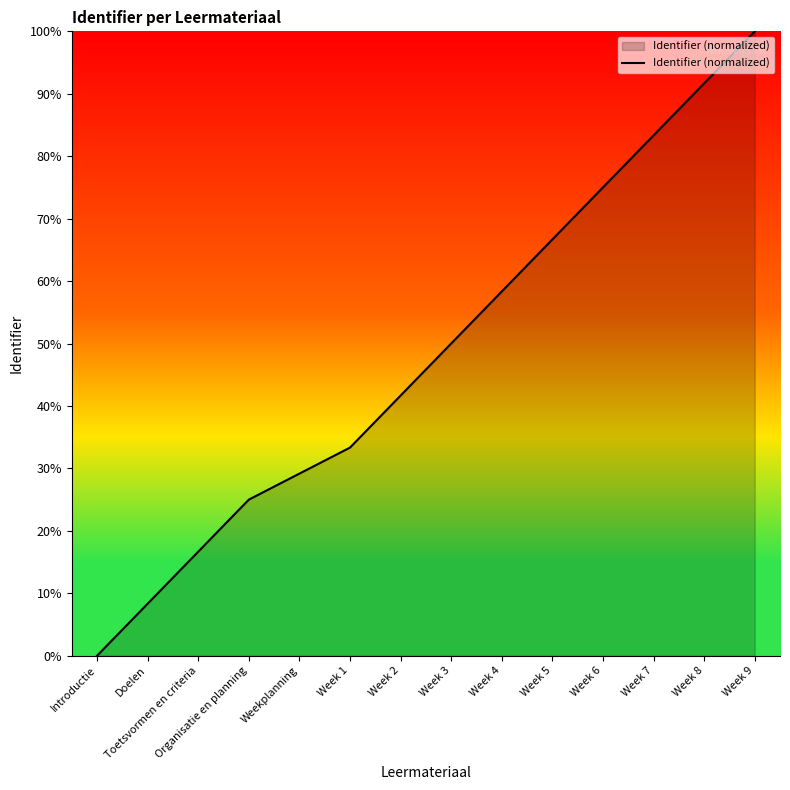

Where is the data nearest to the value 50?

Week 3